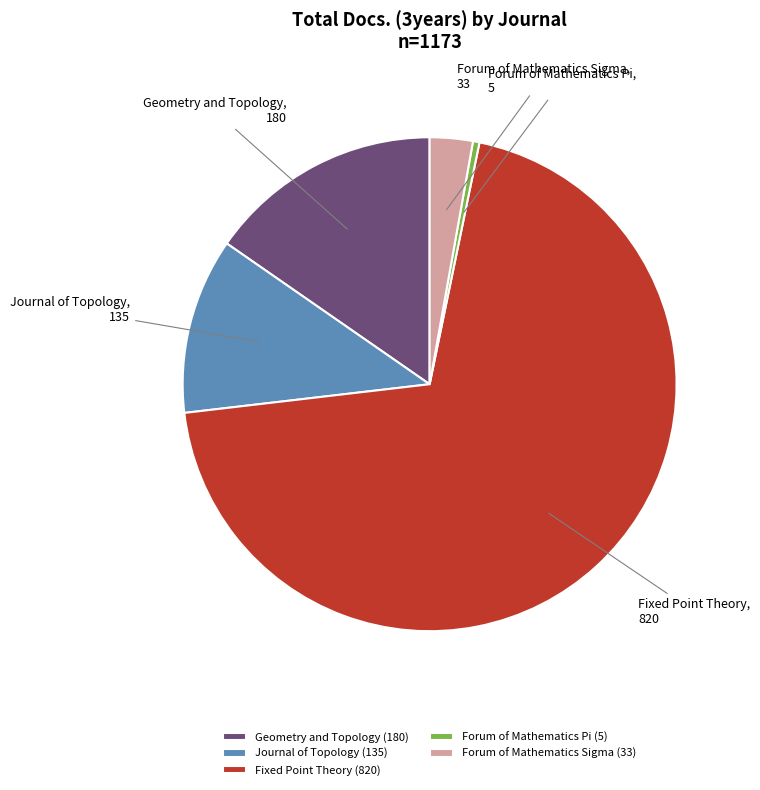

The Forum of Mathematics Pi slice represents 0% of the pie. True or false?

True